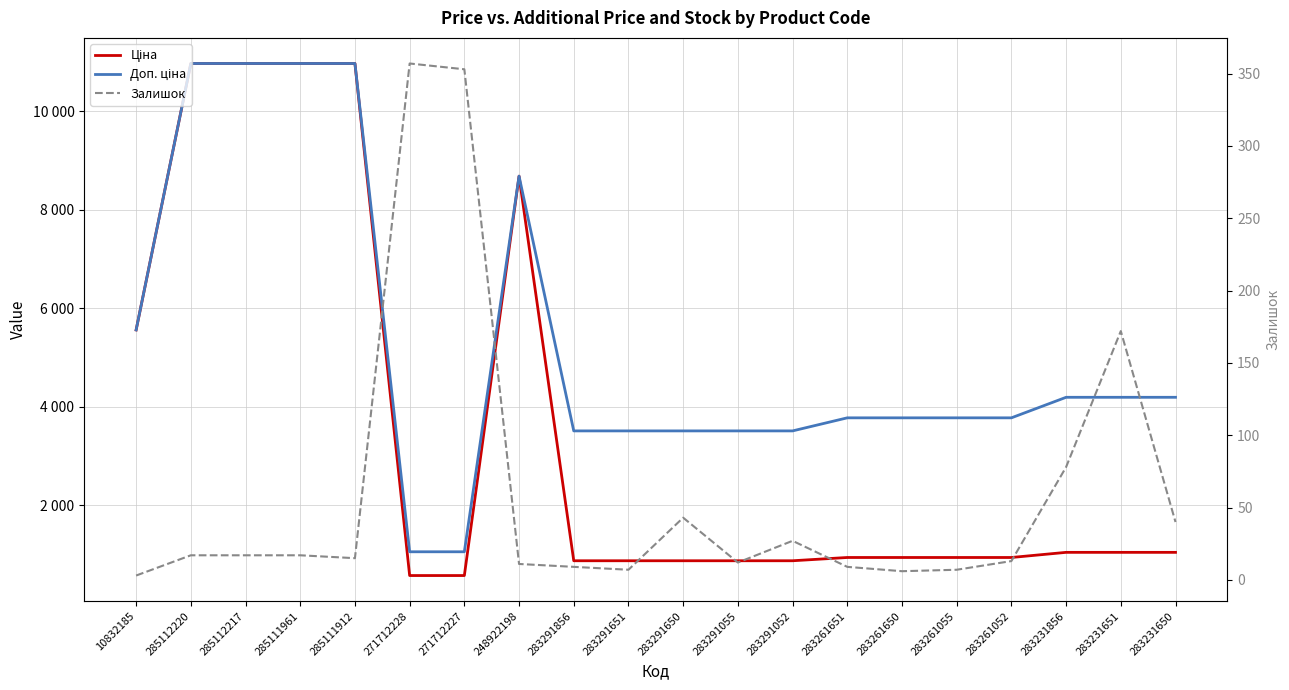

What is the difference between the maximum and minimum values in the Залишок series?

354.0